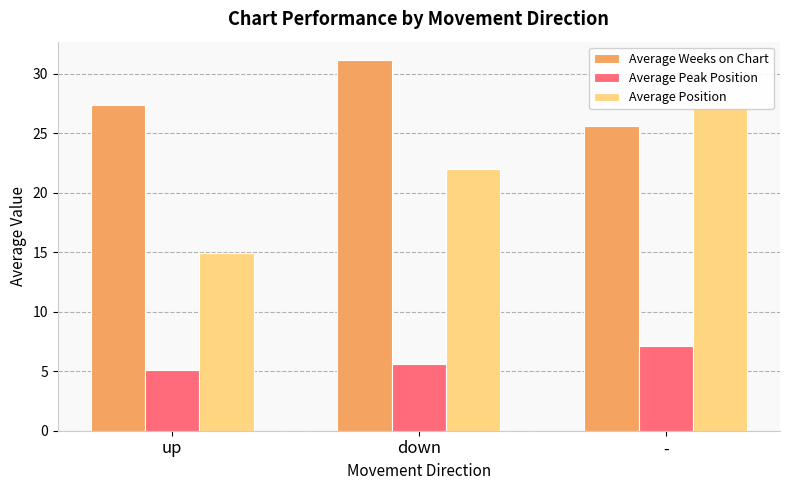

At which category is the sum across all series the highest?

-